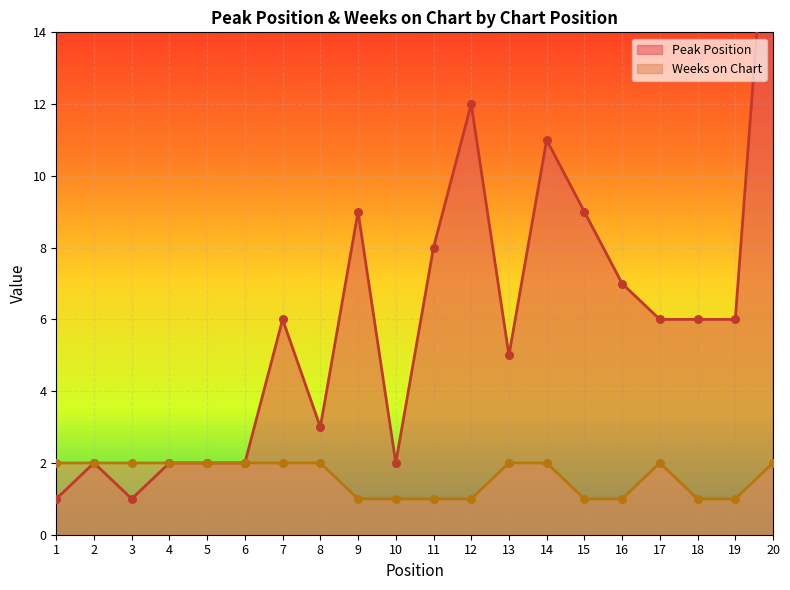

Which series has the largest total across all categories?

Peak Position